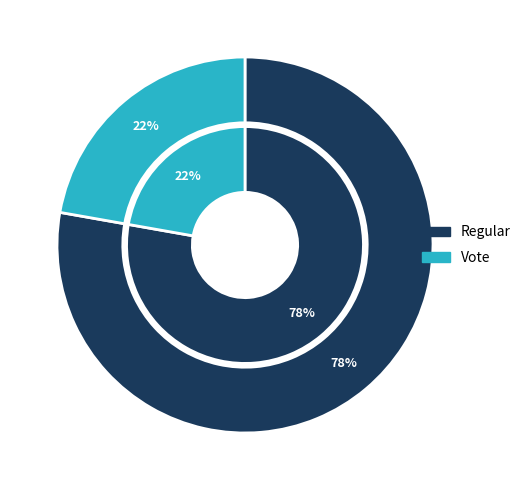

Is the sum of Regular and Vote greater than half?

Yes